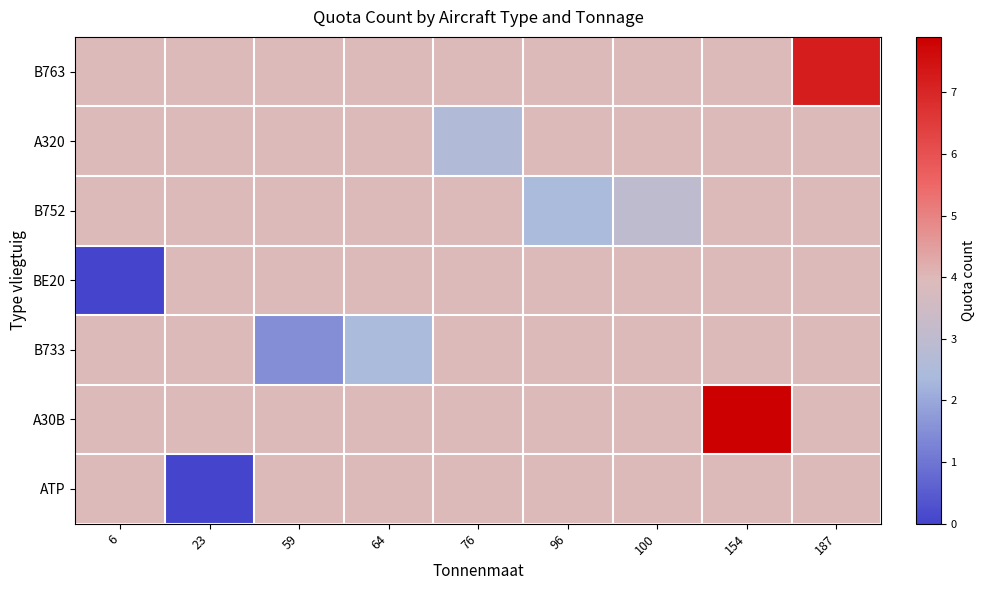

What is the greatest value displayed?

7.9